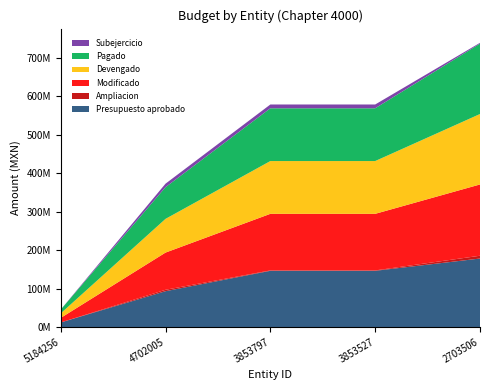

Reading right to left, transcribe all the data shown in this chart.

Presupuesto aprobado: 177994631.0	146031738.1	146031738.1	93024348.8	11787720.7
Ampliacion: 7237147.2	1034286.1	1034286.1	3675040.8	0.0
Modificado: 185231778.2	147066024.2	147066024.2	96699389.6	11787720.7
Devengado: 183117274.0	137182964.0	137182964.0	87622503.5	11752537.7
Pagado: 182938435.8	137121966.1	137121966.1	82398250.8	9857648.5
Subejercicio: 2114504.2	9883060.2	9883060.2	9076886.1	35183.0